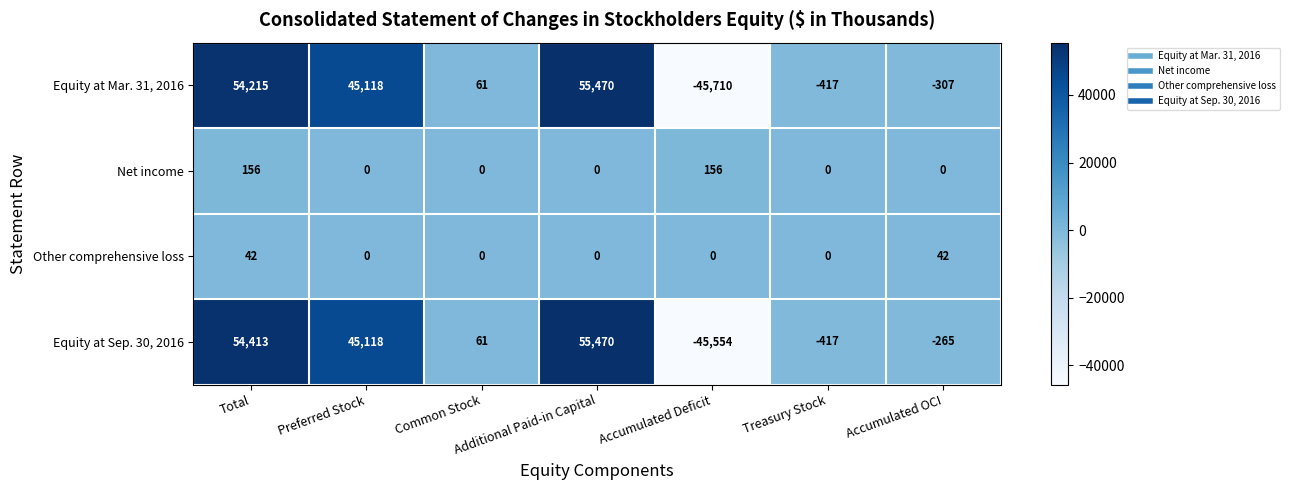

The Equity at Mar. 31, 2016 series shows 55470 at Additional Paid-in Capital. True or false?

True